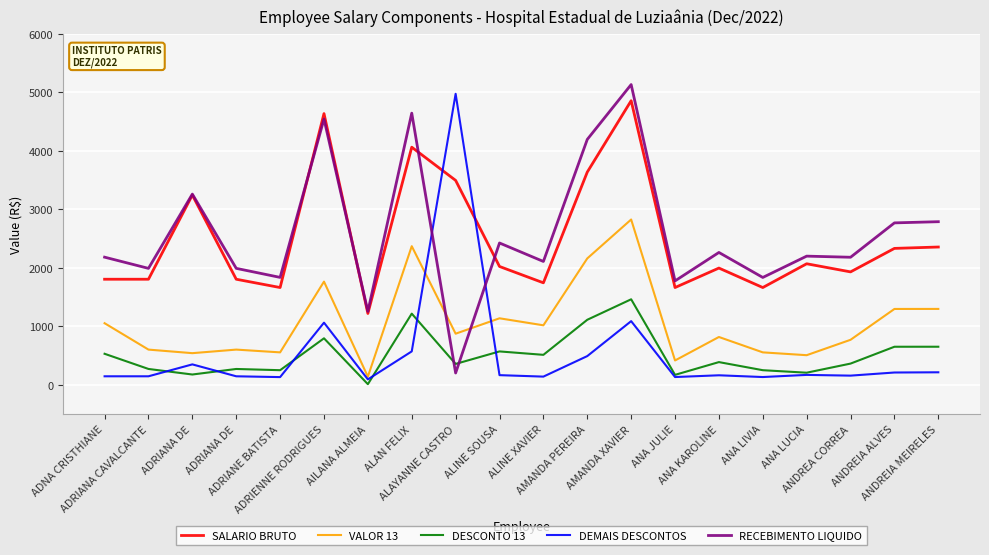

How many lines are shown in the chart?

5